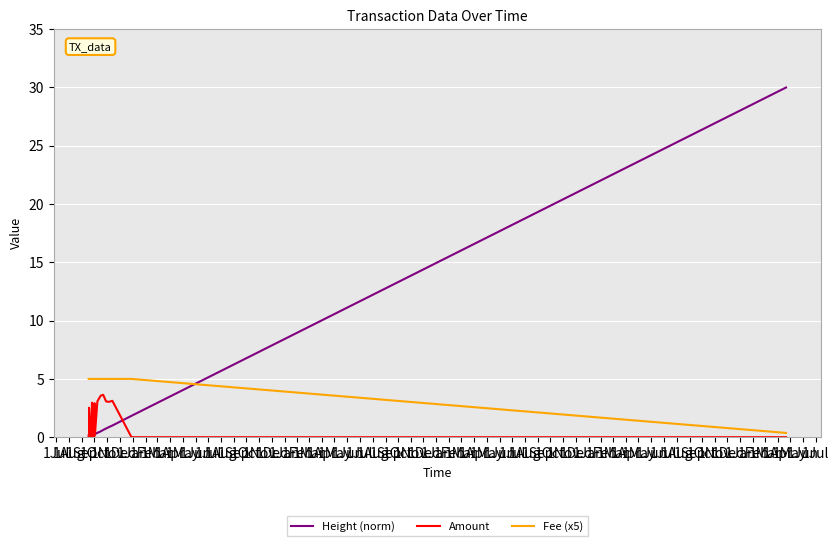

True or false: Height (norm) and Amount intersect in this chart.

True